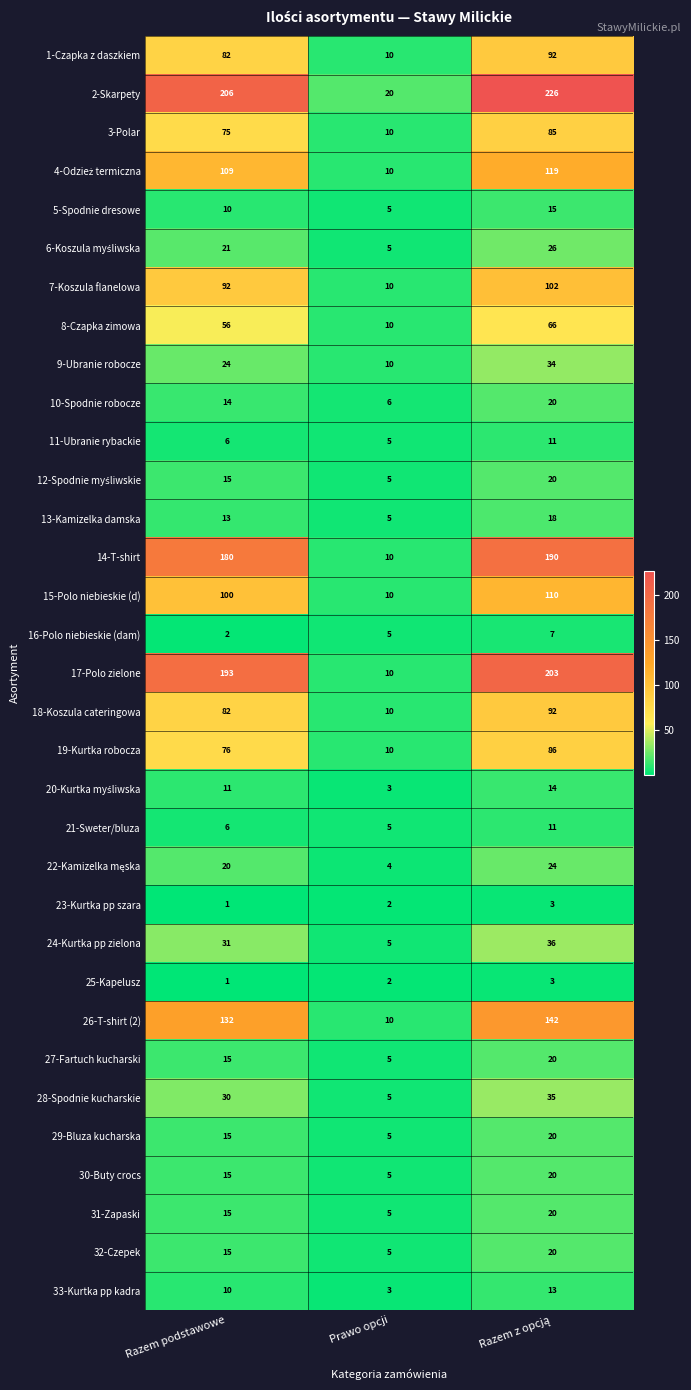

What is the smallest value displayed?

1